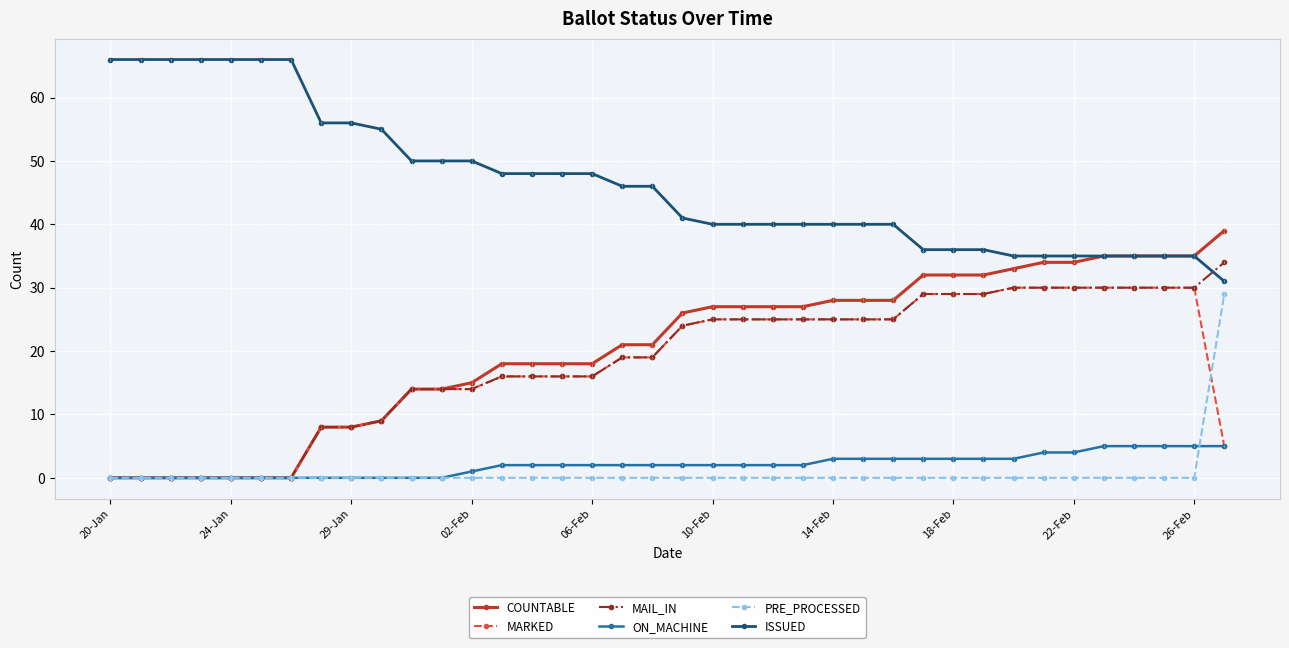

What is the maximum value for MARKED?

30